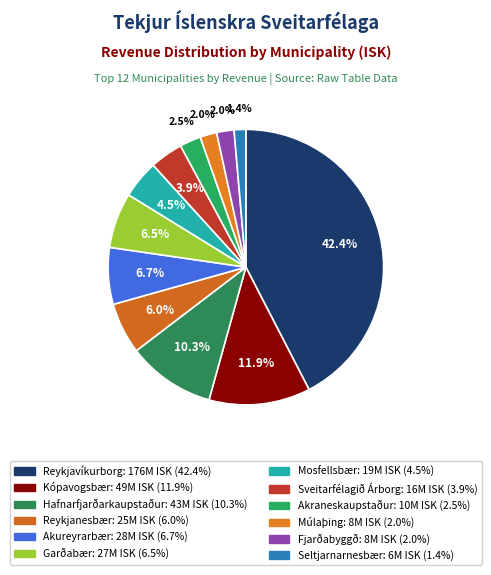

To the nearest percent, what percentage of the pie is Mosfellsbær?

4%